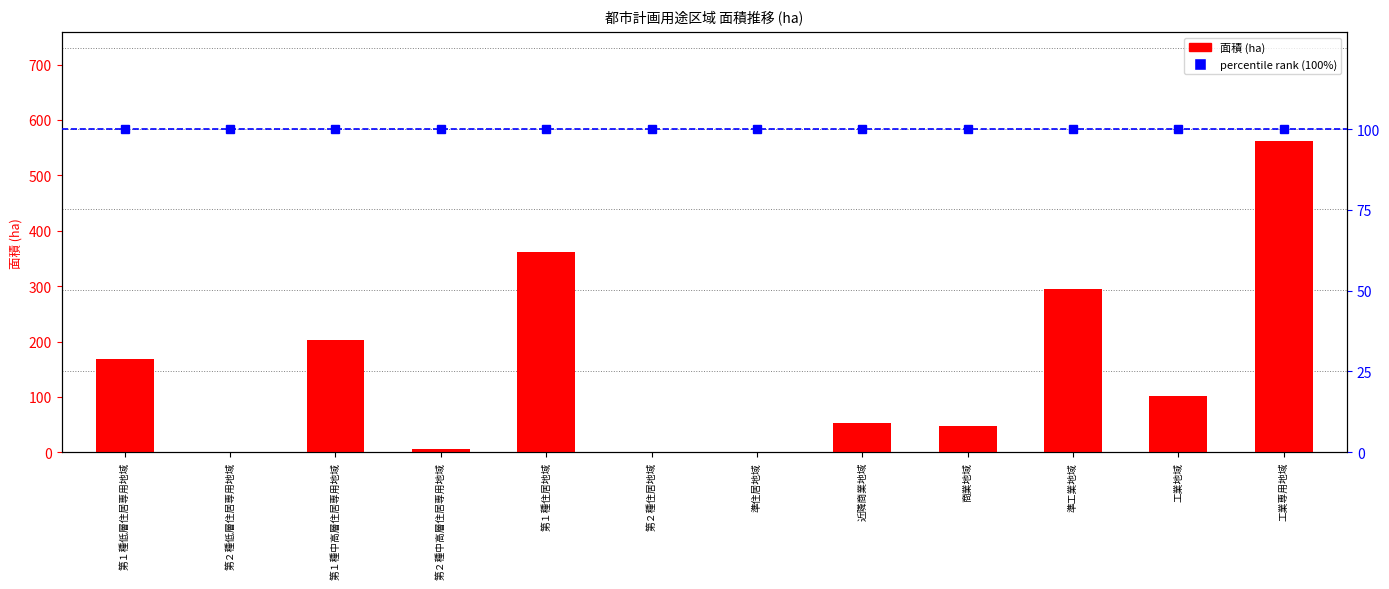

Read the value at 工業地域.

101.8